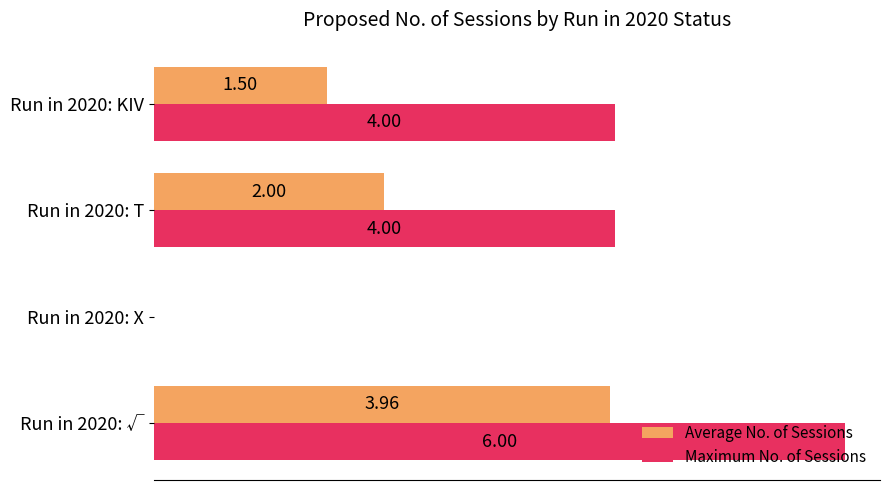

Which series has the largest total across all categories?

Maximum No. of Sessions